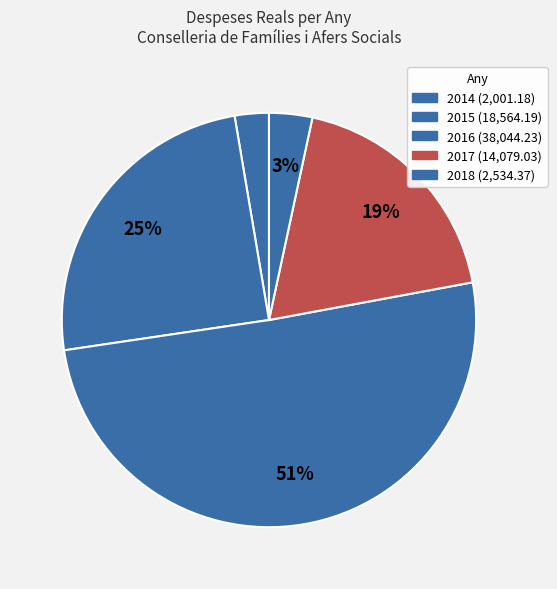

Which slice is the largest?

2016